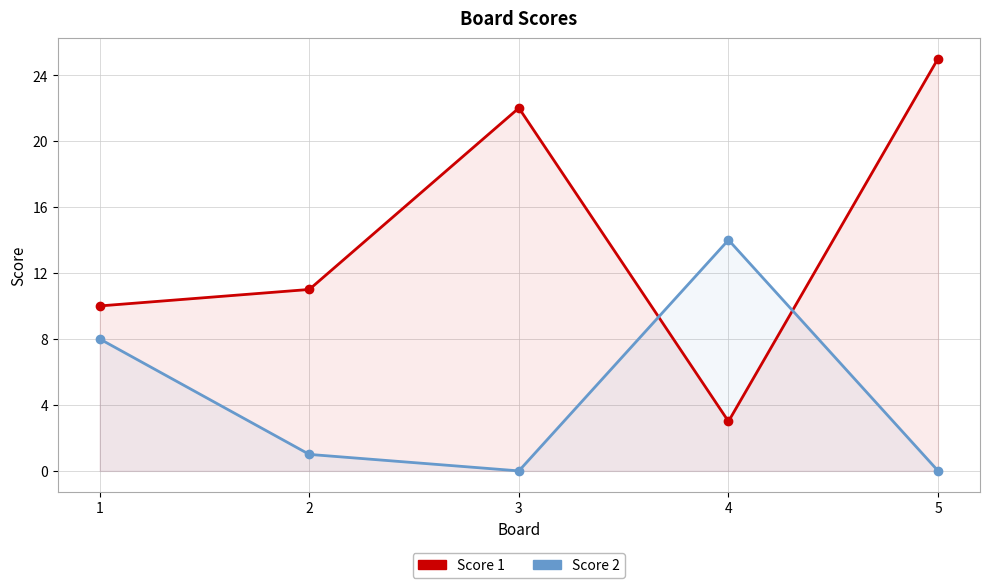

Which series has the largest total across all categories?

Score 1